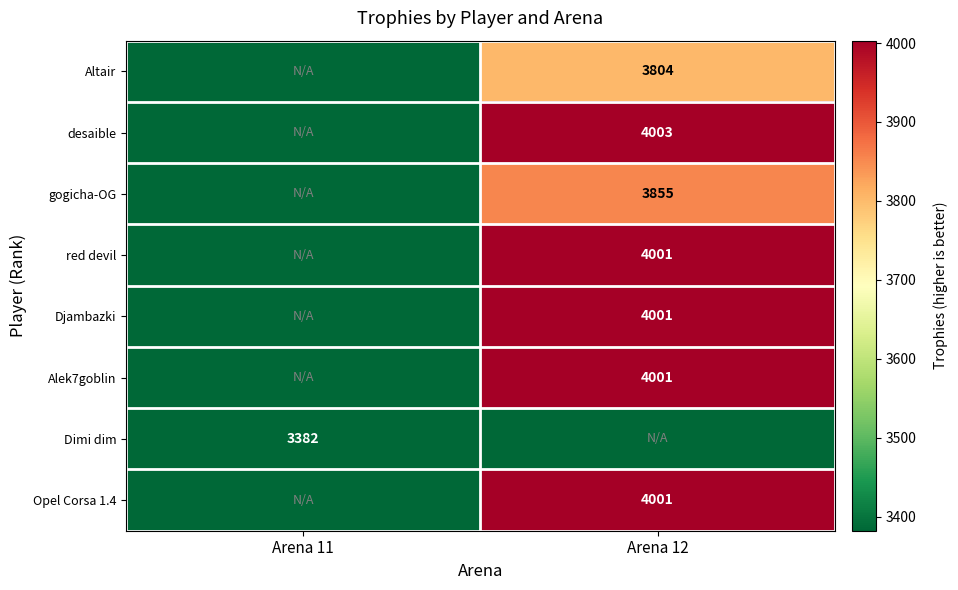

The Opel Corsa 1.4 series shows 4001 at Arena 12. True or false?

True